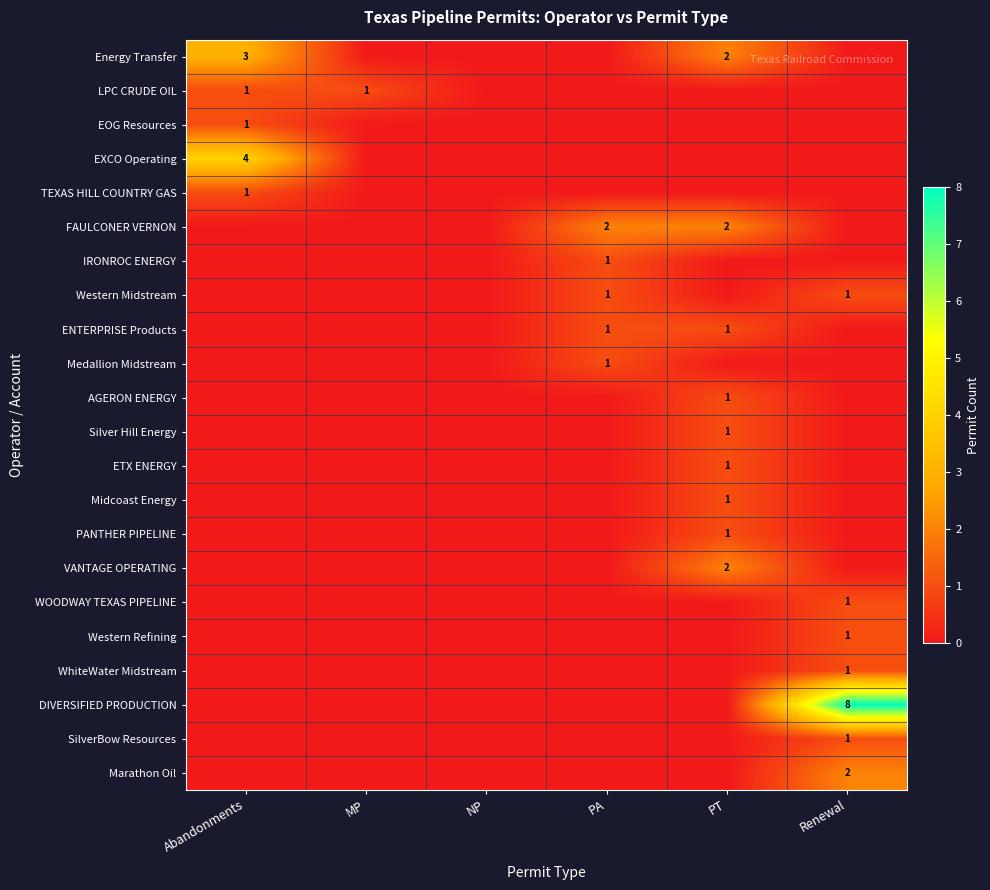

What is the sum of all PANTHER PIPELINE values?

1